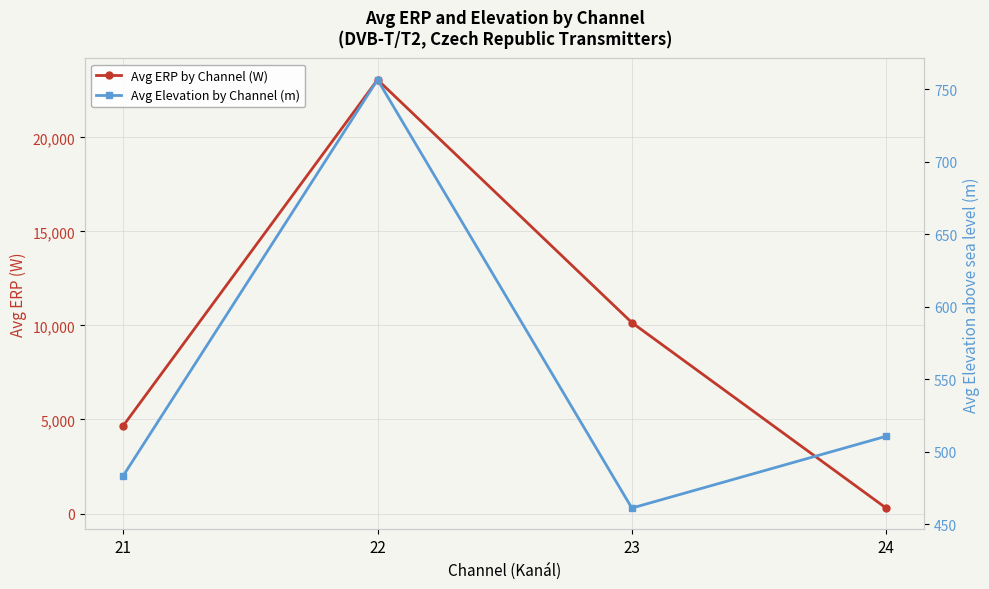

Reading left to right, extract all data points from this chart.

Avg ERP by Channel (W): 21=4668.1	22=23063.8	23=10151.2	24=290.2
Avg Elevation by Channel (m): 21=483.4	22=756.6	23=461.1	24=510.6